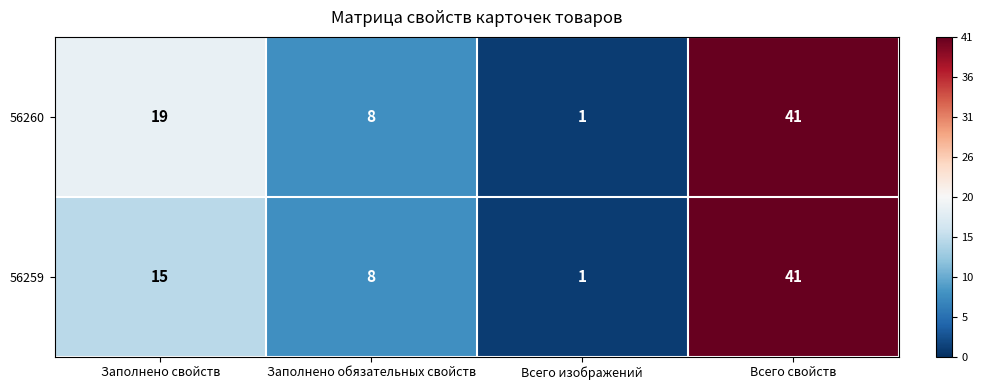

How many values in the 56260 series are below 19?

2